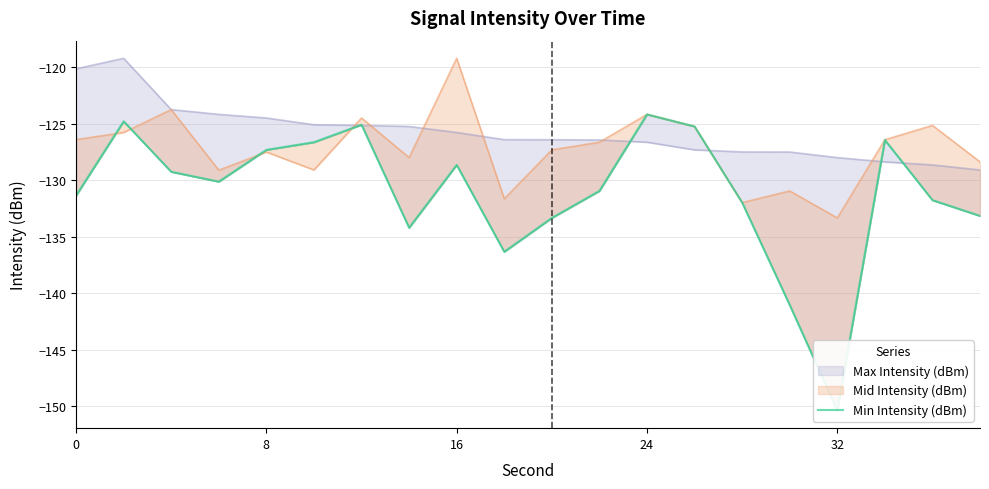

What is the difference between the maximum and second lowest values?

16.9